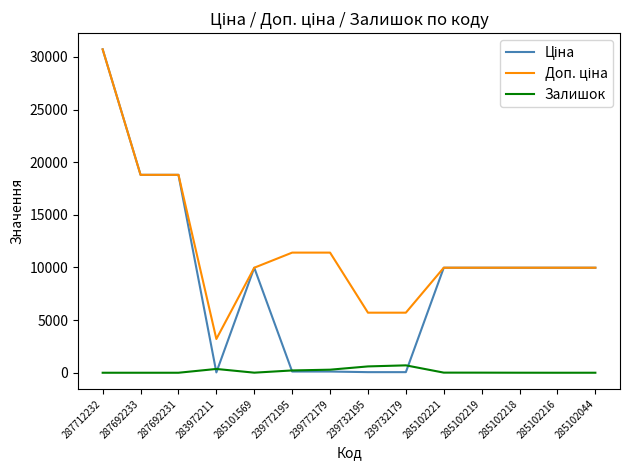

Which label corresponds to the largest value in the chart?

287712232